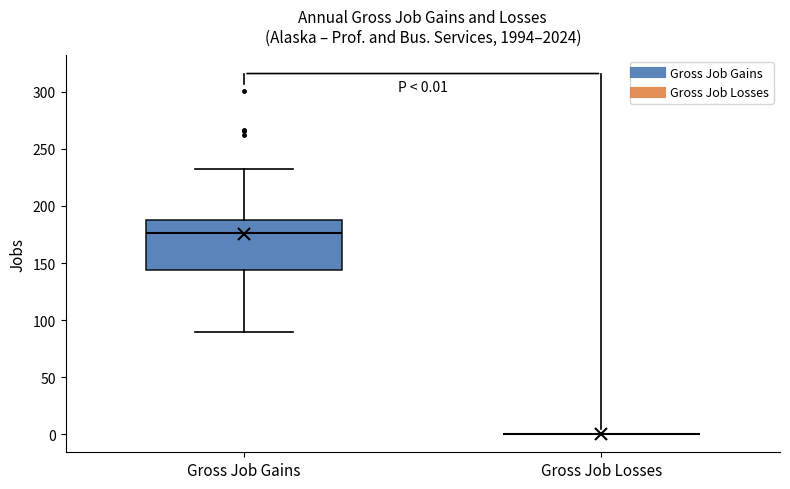

Comparing the boxes themselves (not the whiskers), which one is the tallest?

Gross Job Gains